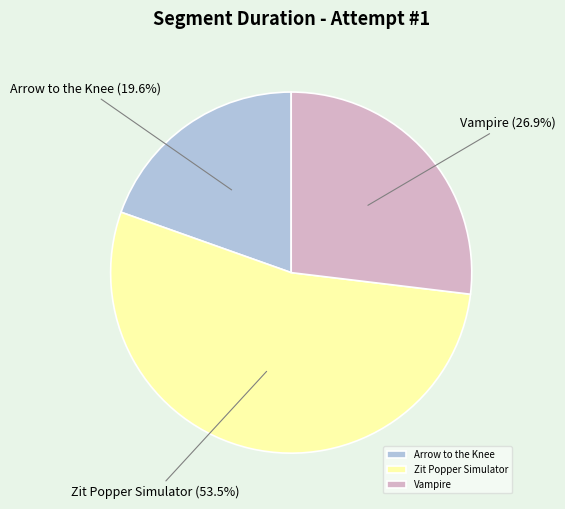

What is the largest slice in the pie chart?

Zit Popper Simulator